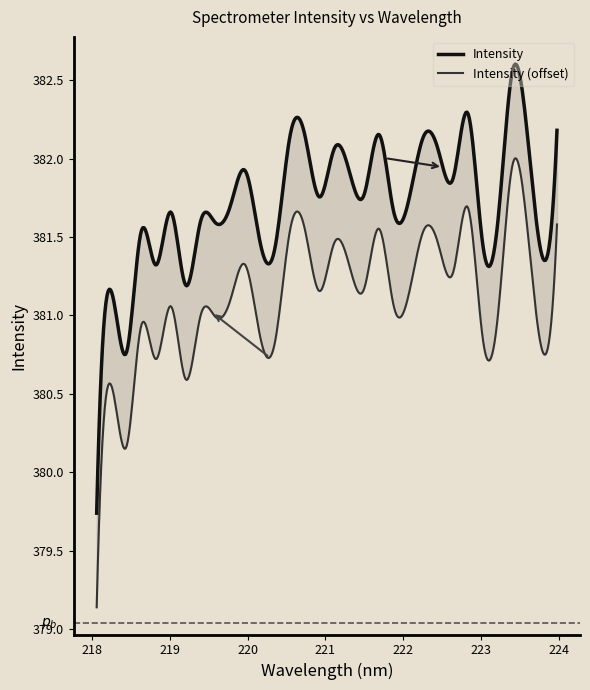

How many values exceed 381?

30